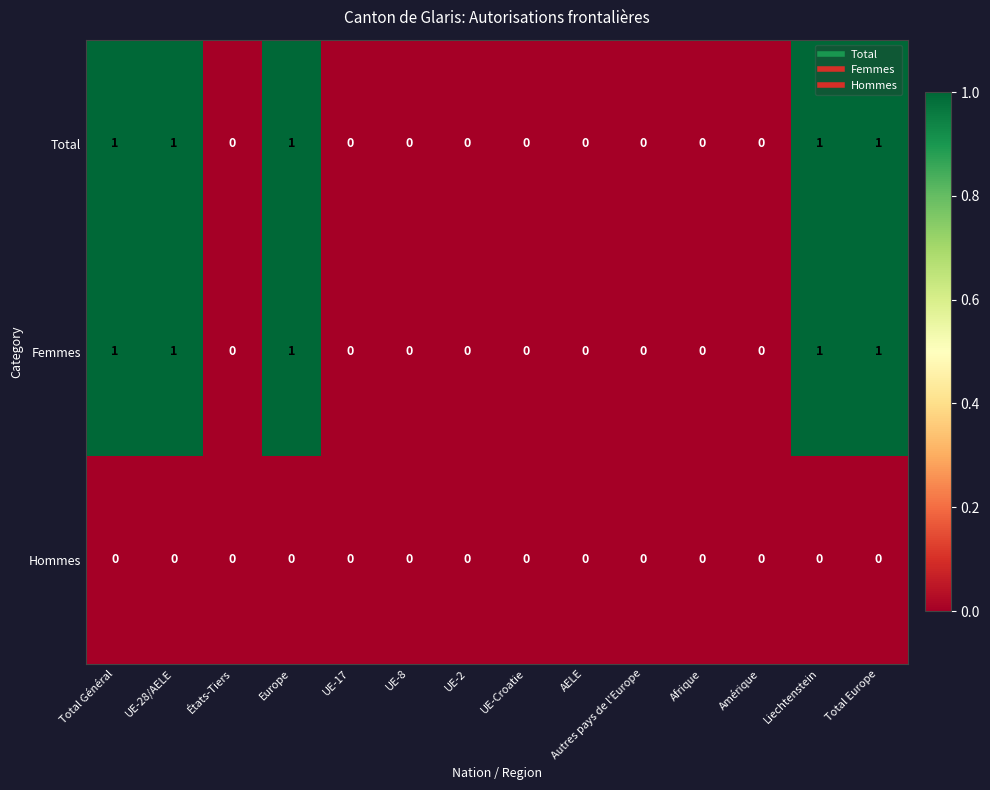

What is the total value across all series at Europe?

2